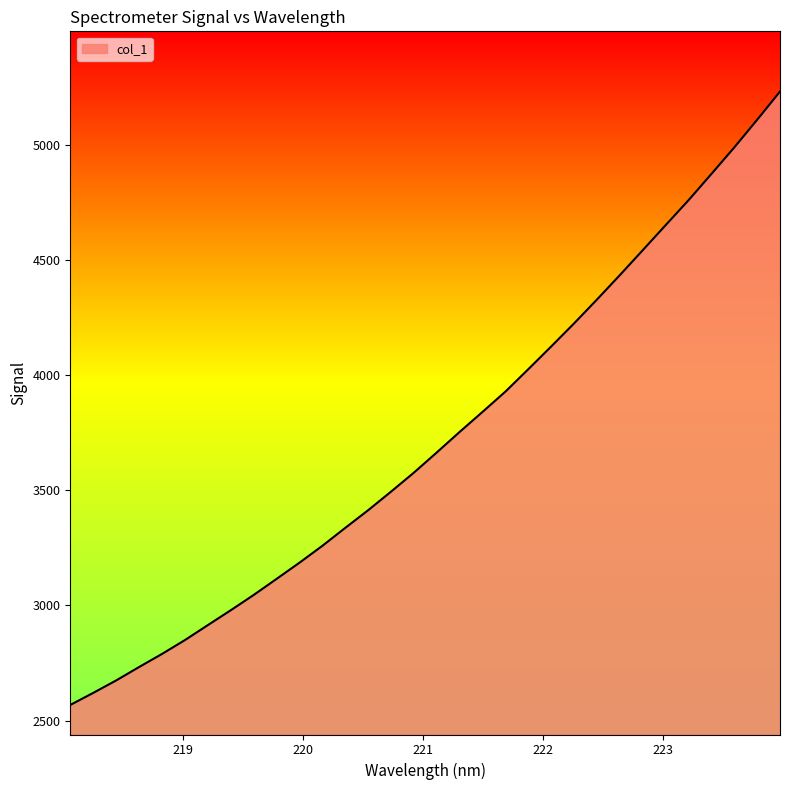

How many categories are shown in the chart?

32